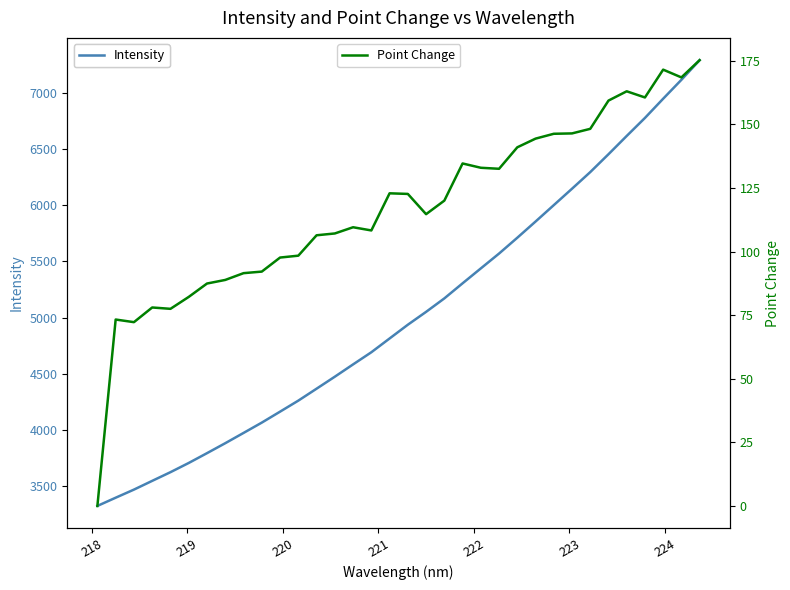

List the series in order of their peak value, lowest first.

Point Change, Intensity